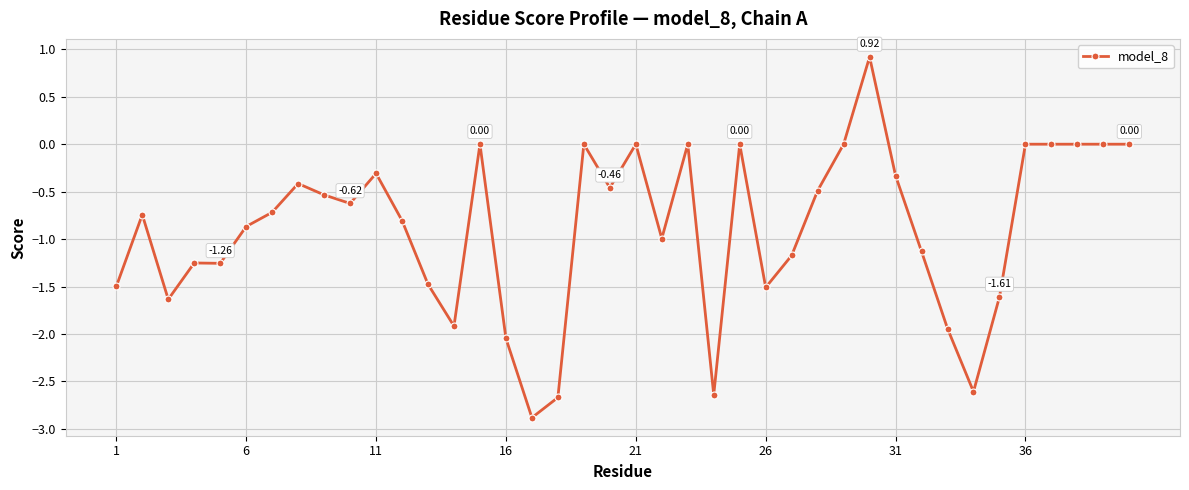

True or false: the data has more than 1 interior local peaks.

True